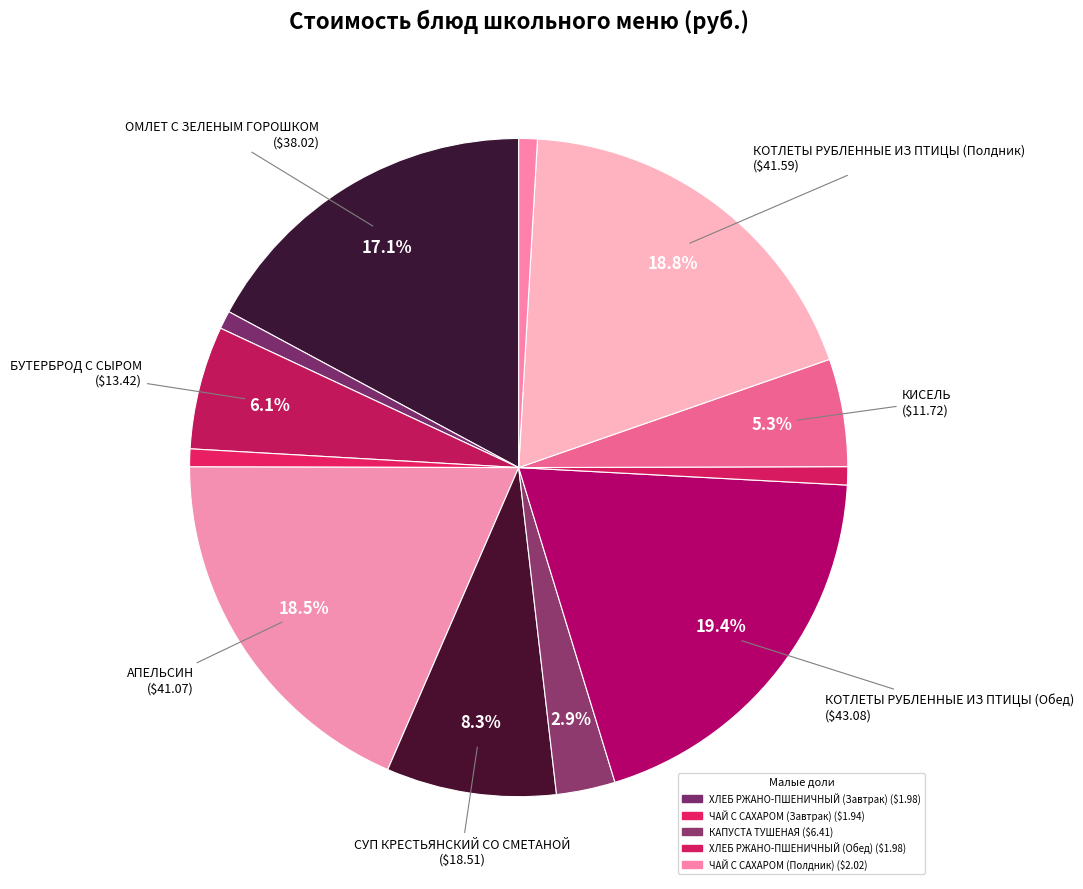

Count the number of slices in the pie.

12